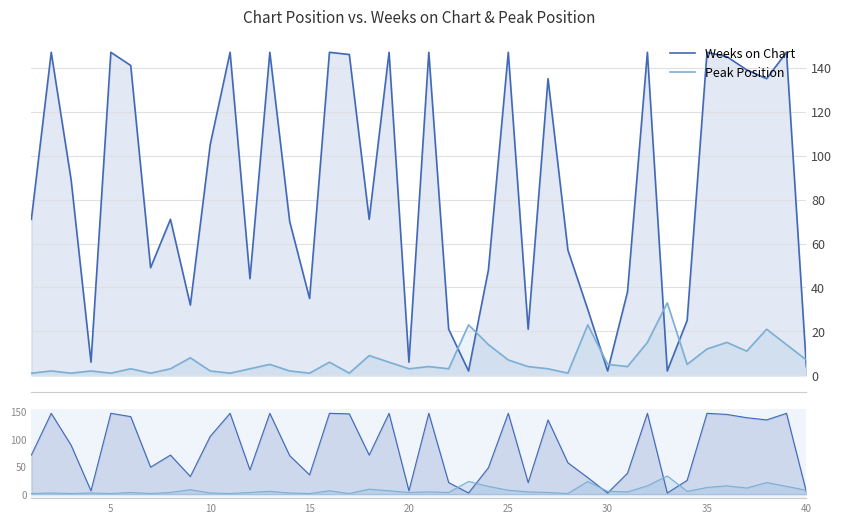

How many lines are shown in the chart?

2